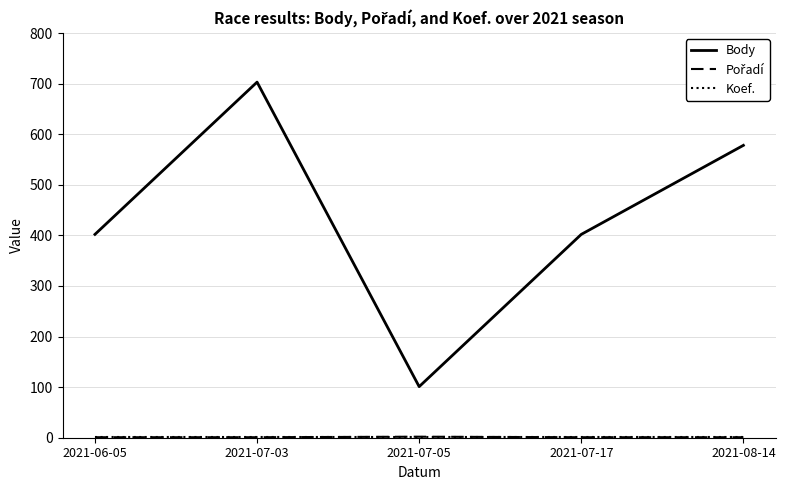

What position from the left is 2021-07-17?

4